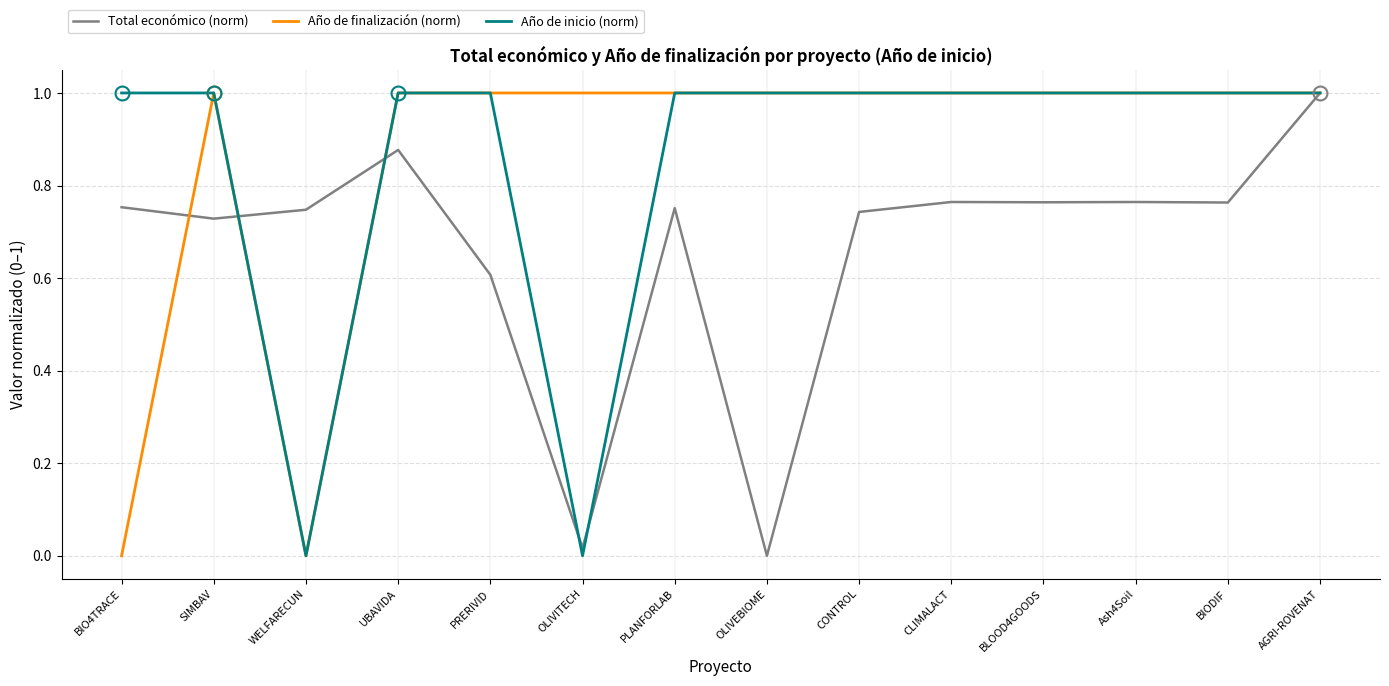

What is the maximum value for Año de finalización (norm)?

1.0